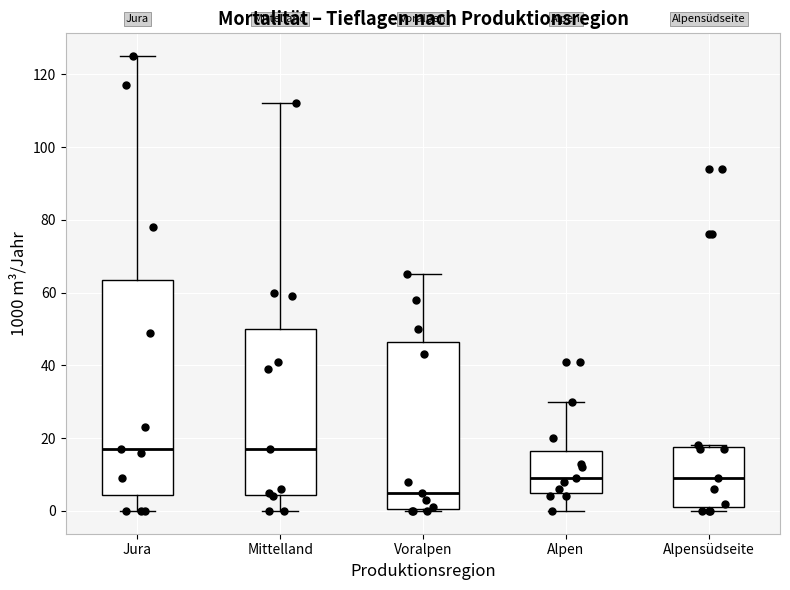

Where does the lower whisker of the box for Jura end on the y-axis? The values are not printed on the chart, so give them approximately, as read against the axis.

0